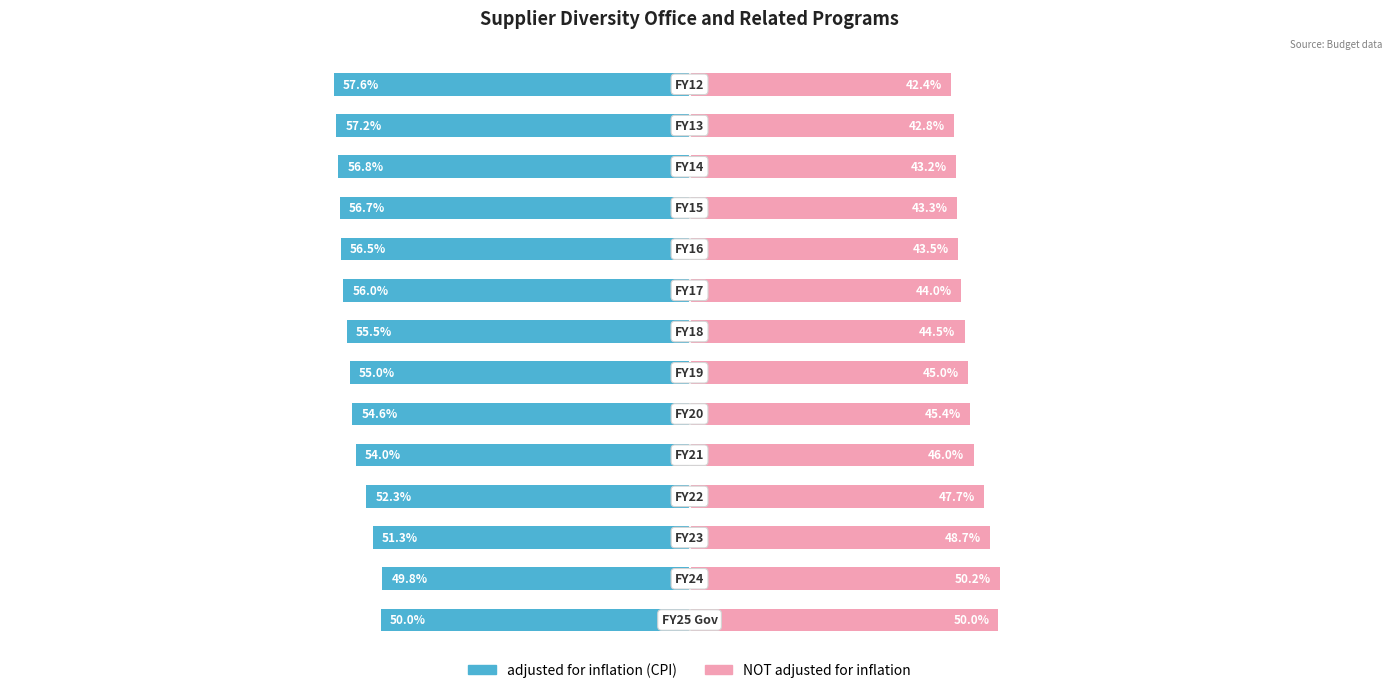

How many bars are there in total?

28